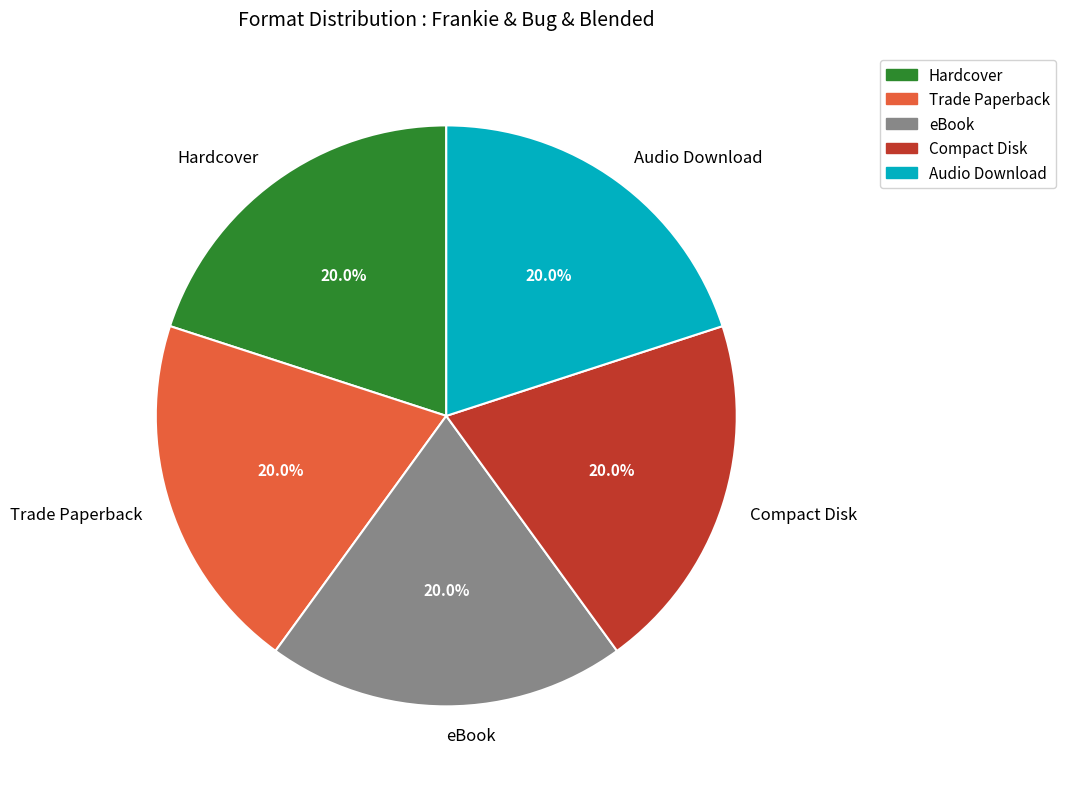

Does Hardcover account for over 50% of the chart?

No